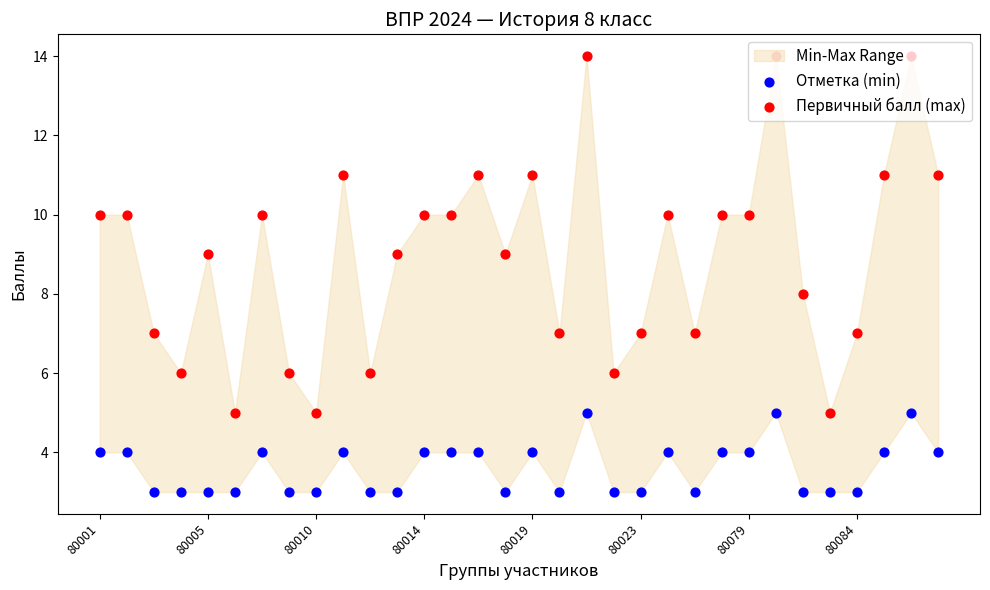

Which series reaches the maximum Y coordinate?

Первичный балл (max)